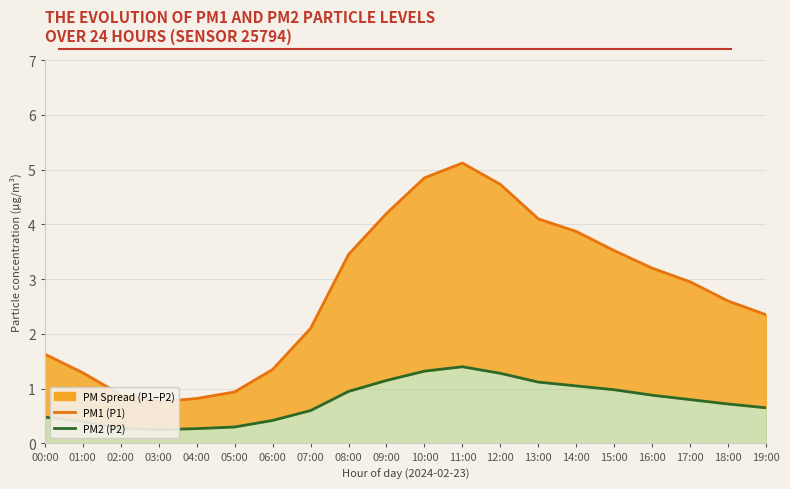

Reading left to right, what are all the values shown in this chart?

PM1 (P1): 00:00=1.6	01:00=1.3	02:00=0.9	03:00=0.8	04:00=0.8	05:00=0.9	06:00=1.4	07:00=2.1	08:00=3.5	09:00=4.2	10:00=4.8	11:00=5.1	12:00=4.7	13:00=4.1	14:00=3.9	15:00=3.5	16:00=3.2	17:00=3.0	18:00=2.6	19:00=2.4
PM2 (P2): 00:00=0.5	01:00=0.4	02:00=0.3	03:00=0.2	04:00=0.3	05:00=0.3	06:00=0.4	07:00=0.6	08:00=0.9	09:00=1.1	10:00=1.3	11:00=1.4	12:00=1.3	13:00=1.1	14:00=1.1	15:00=1.0	16:00=0.9	17:00=0.8	18:00=0.7	19:00=0.7